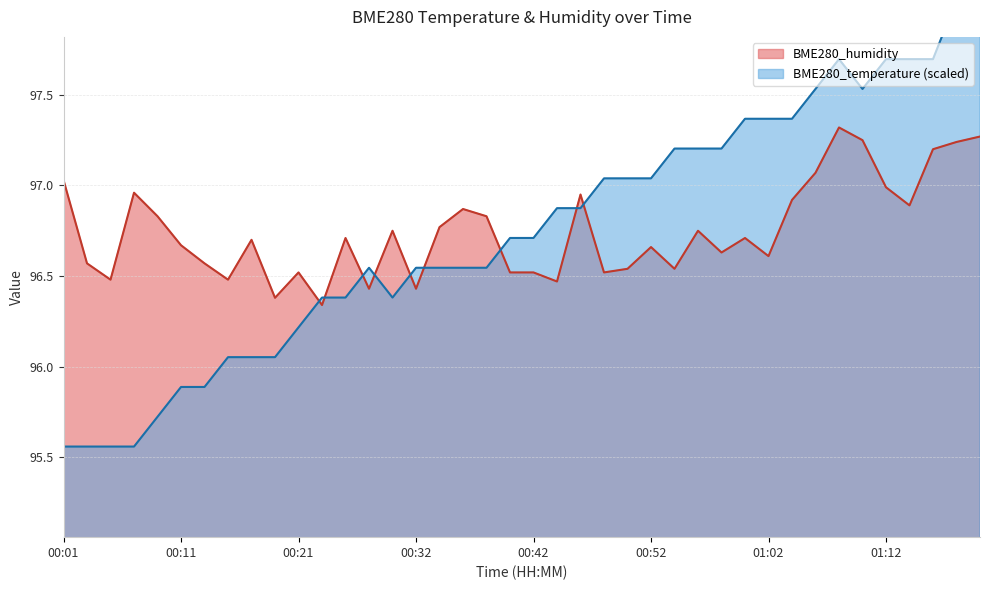

Reading left to right, what are all the values shown in this chart?

BME280_temperature: 00:01=95.6	00:03=95.6	00:05=95.6	00:07=95.6	00:09=95.7	00:11=95.9	00:13=95.9	00:15=96.1	00:17=96.1	00:19=96.1	00:21=96.2	00:24=96.4	00:26=96.4	00:28=96.5	00:30=96.4	00:32=96.5	00:34=96.5	00:36=96.5	00:38=96.5	00:40=96.7	00:42=96.7	00:44=96.9	00:46=96.9	00:48=97.0	00:50=97.0	00:52=97.0	00:54=97.2	00:56=97.2	00:58=97.2	01:00=97.4	01:02=97.4	01:04=97.4	01:06=97.5	01:08=97.7	01:10=97.5	01:12=97.7	01:14=97.7	01:17=97.7	01:19=98.0	01:21=98.0
BME280_humidity: 00:01=97.0	00:03=96.6	00:05=96.5	00:07=97.0	00:09=96.8	00:11=96.7	00:13=96.6	00:15=96.5	00:17=96.7	00:19=96.4	00:21=96.5	00:24=96.3	00:26=96.7	00:28=96.4	00:30=96.8	00:32=96.4	00:34=96.8	00:36=96.9	00:38=96.8	00:40=96.5	00:42=96.5	00:44=96.5	00:46=97.0	00:48=96.5	00:50=96.5	00:52=96.7	00:54=96.5	00:56=96.8	00:58=96.6	01:00=96.7	01:02=96.6	01:04=96.9	01:06=97.1	01:08=97.3	01:10=97.2	01:12=97.0	01:14=96.9	01:17=97.2	01:19=97.2	01:21=97.3